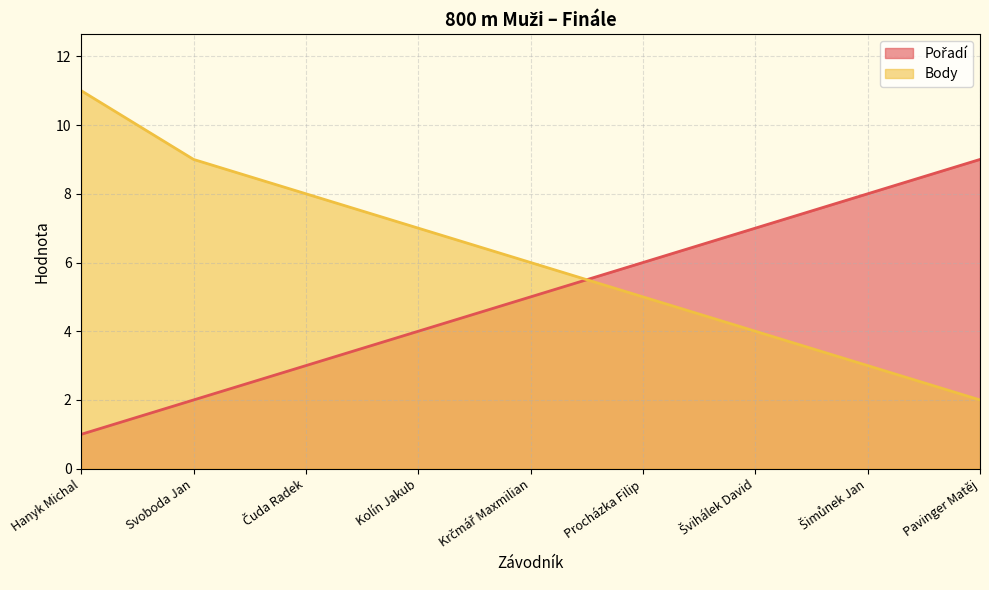

Reading right to left, transcribe all the data shown in this chart.

Pořadí: 9	8	7	6	5	4	3	2	1
Body: 2	3	4	5	6	7	8	9	11